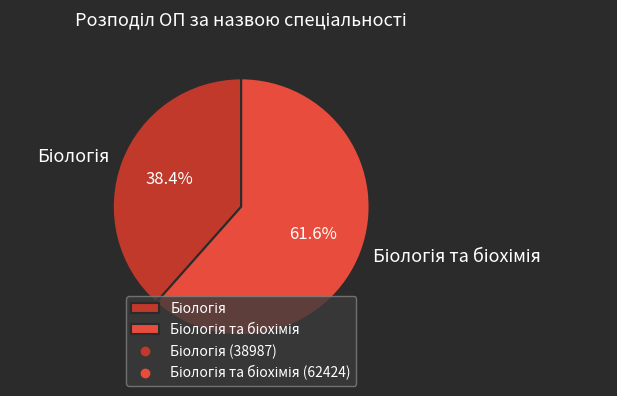

Does any single category account for the majority?

Yes